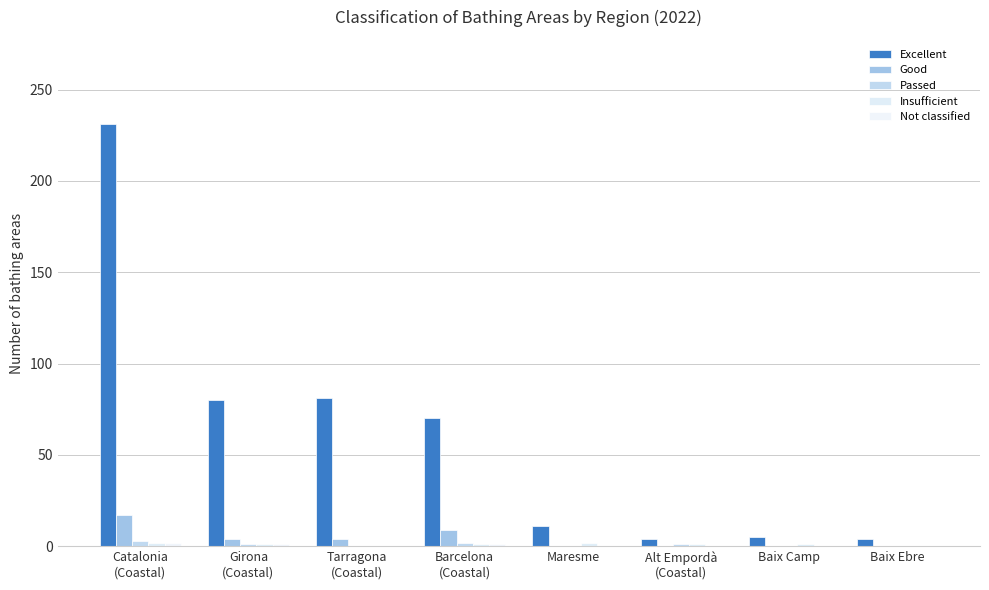

Count the Good values in the range 0 to 9.

7